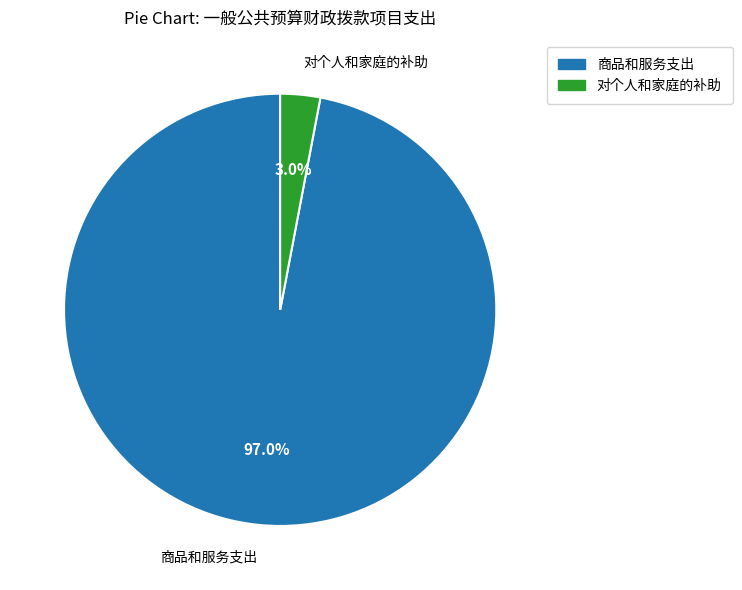

Between 商品和服务支出 and 对个人和家庭的补助, which is larger?

商品和服务支出